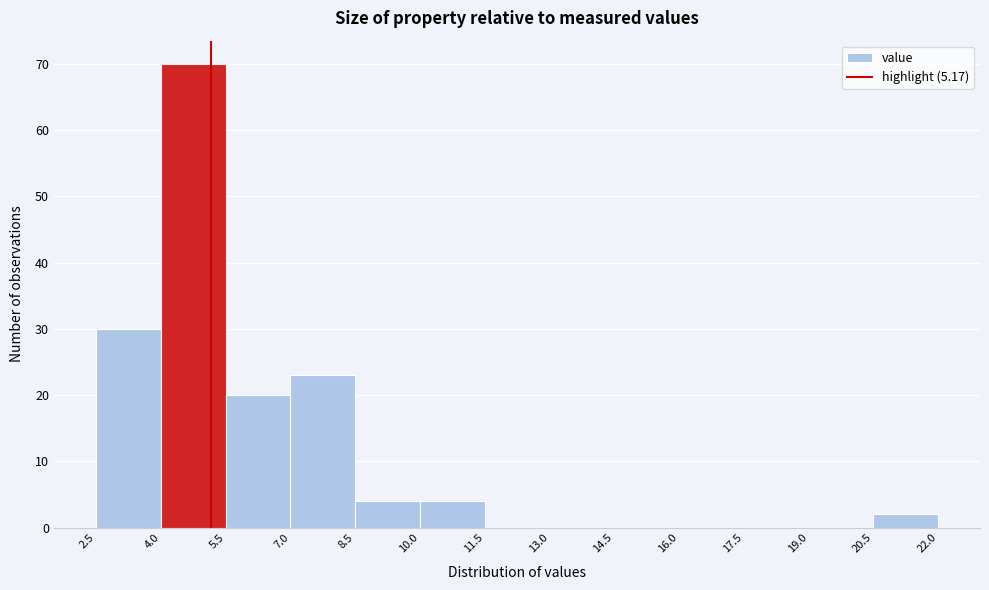

Reading left to right, list every bar in this chart as the range it spans on the x-axis followed by its height. The values are not printed on the chart, so give them approximately, as read against the axis.

2.5 to 4.0: 30
4.0 to 5.5: 70
5.5 to 7.0: 20
7.0 to 8.5: 23
8.5 to 10.0: 4
10.0 to 11.5: 4
11.5 to 13.0: 0
13.0 to 14.5: 0
14.5 to 16.0: 0
16.0 to 17.5: 0
17.5 to 19.0: 0
19.0 to 20.5: 0
20.5 to 22.0: 2